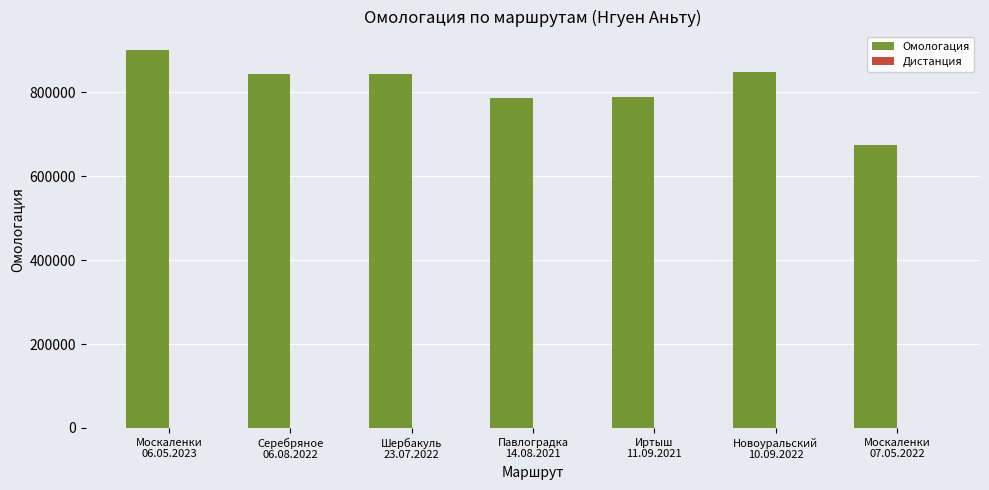

What is the maximum value shown in the chart?

899813